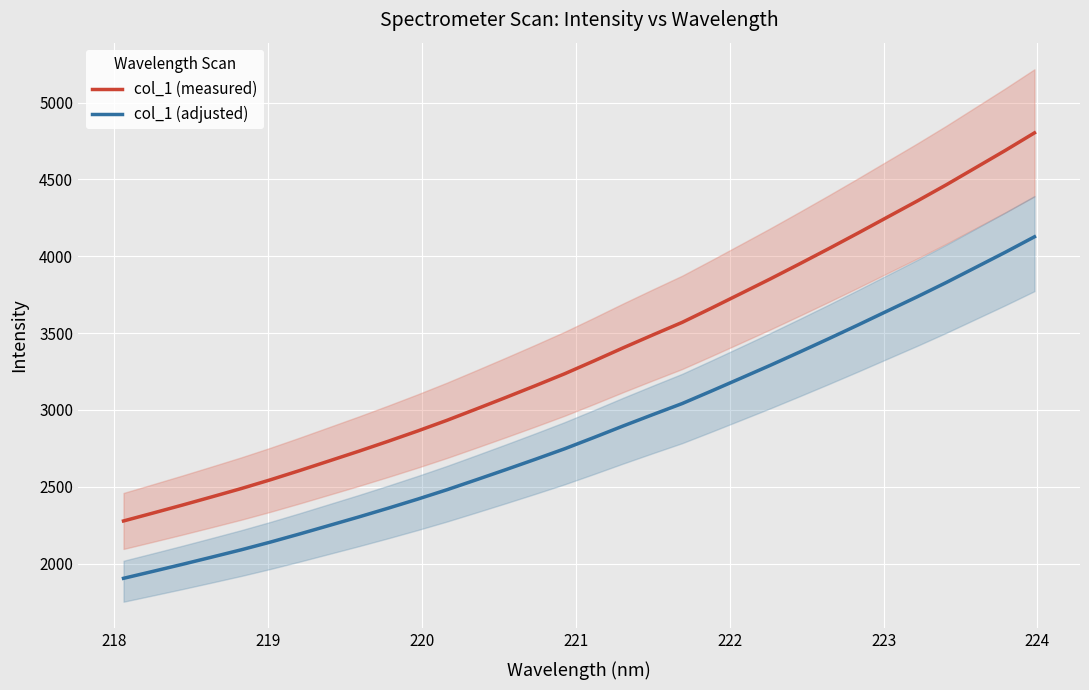

How many lines are shown in the chart?

2